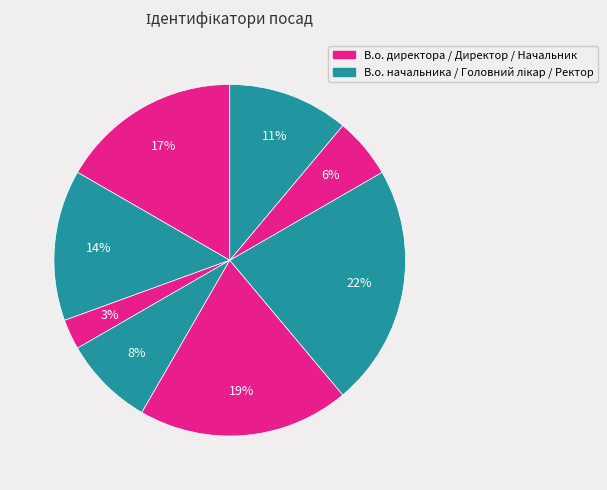

Is there any slice that represents more than half of the pie?

No